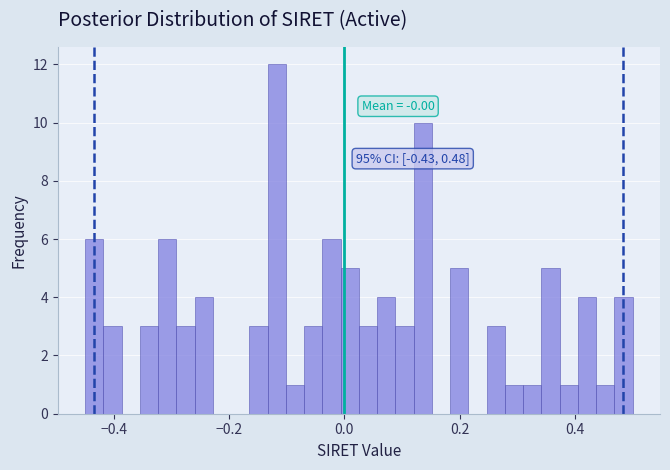

Around what value on the x-axis is the tallest bar? Give the approximate position of its centre, as read against the axis.

-0.12